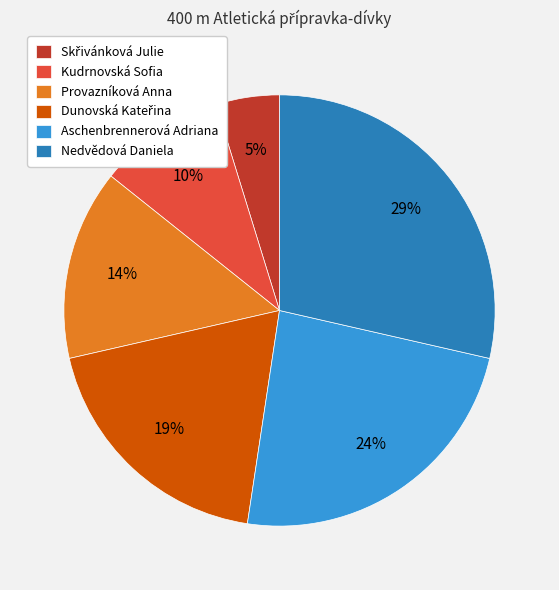

How many segments does this pie chart have?

6